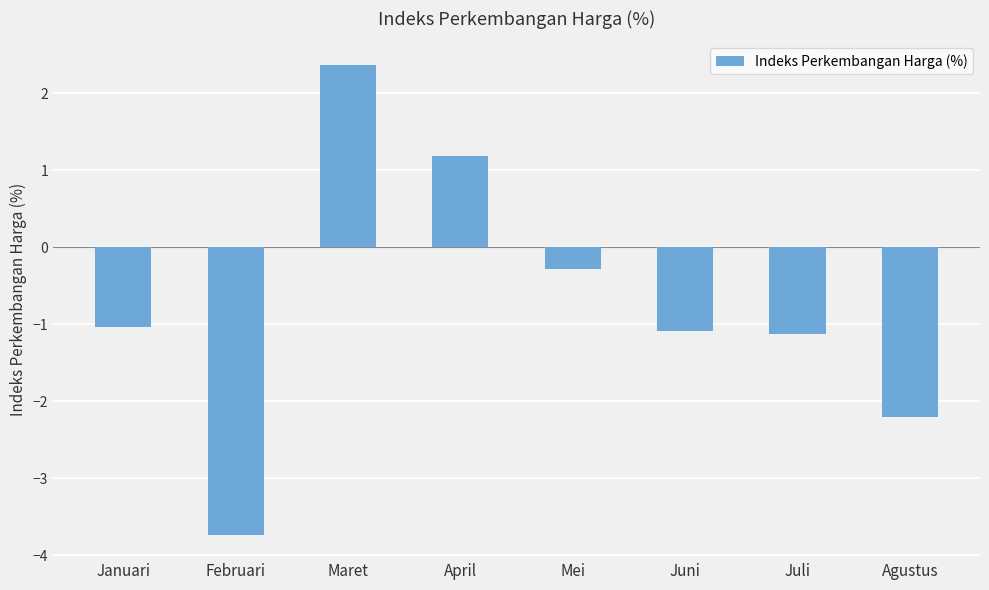

How many series are shown in this chart?

1